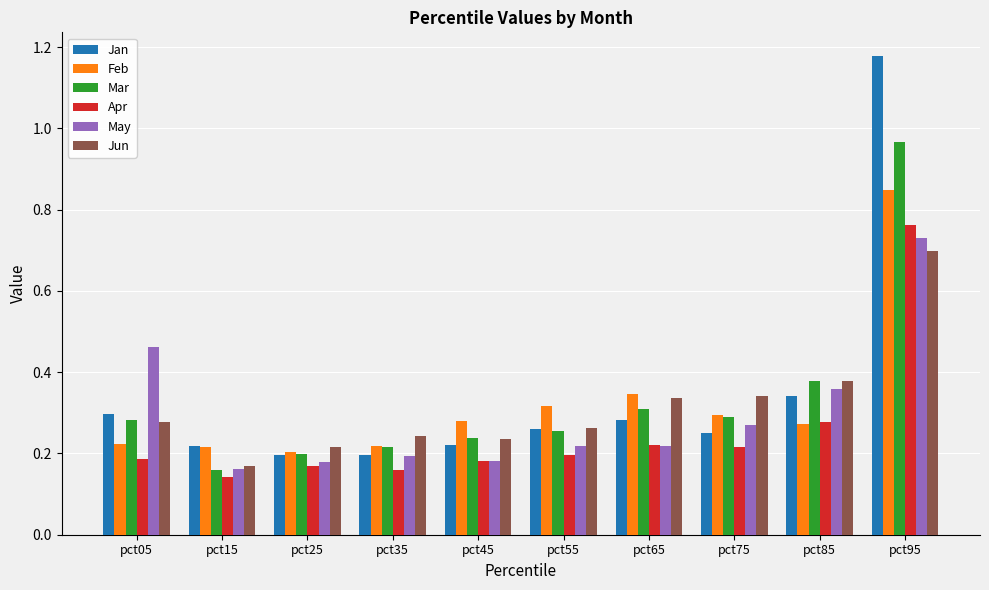

Is the value of Jan at pct75 greater than the value of Mar at pct25?

Yes